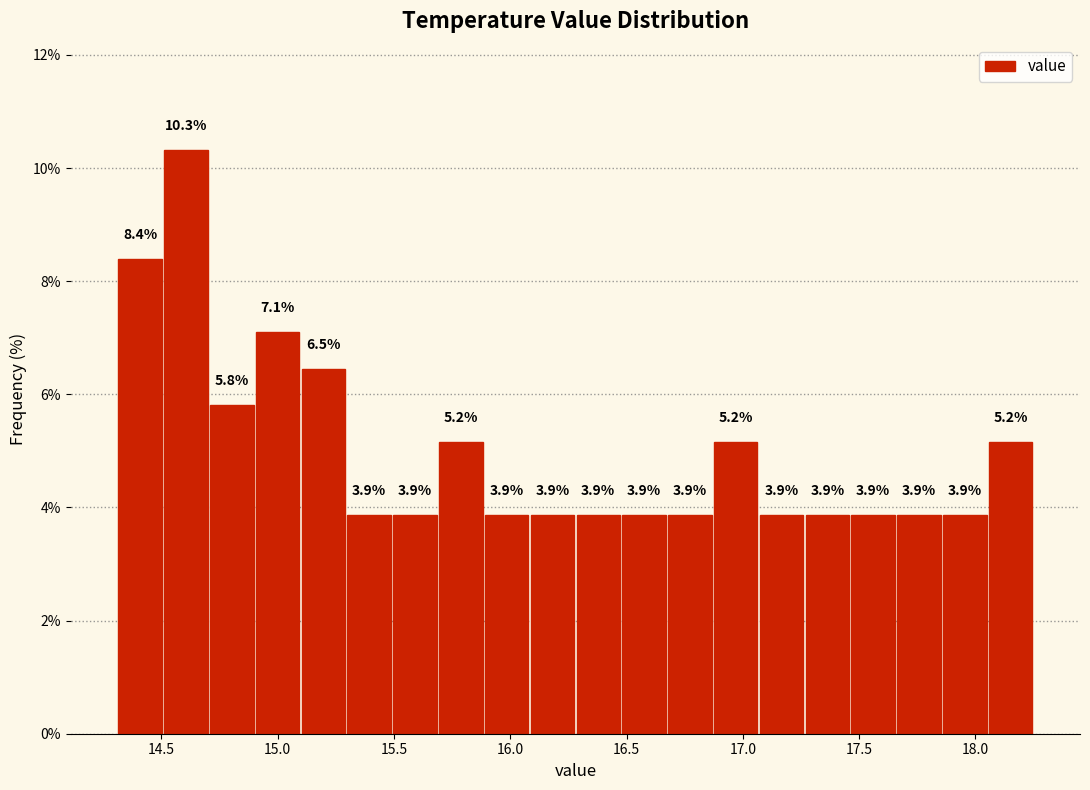

Read against the x-axis, roughly where is the centre of the tallest bar?

14.60